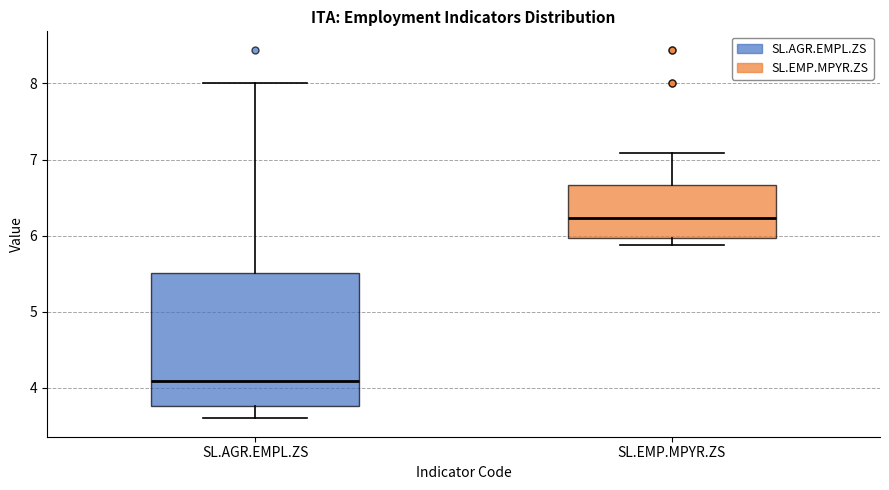

Which box has the highest median line?

SL.EMP.MPYR.ZS